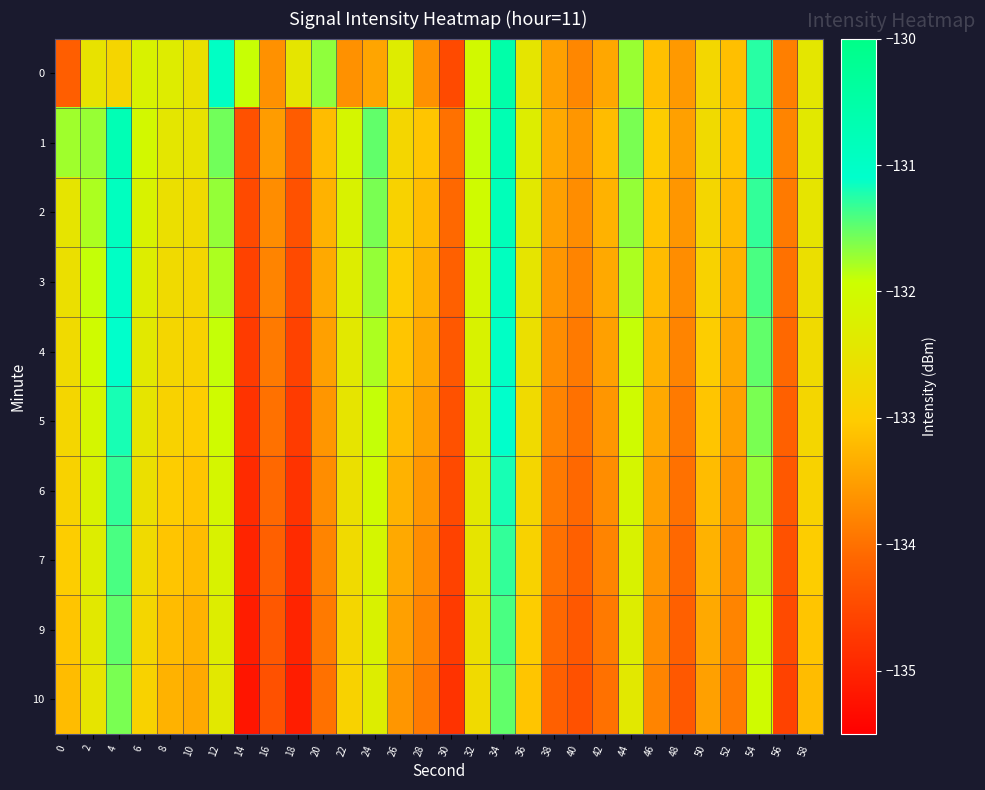

Which category has the lowest value across all series?

14